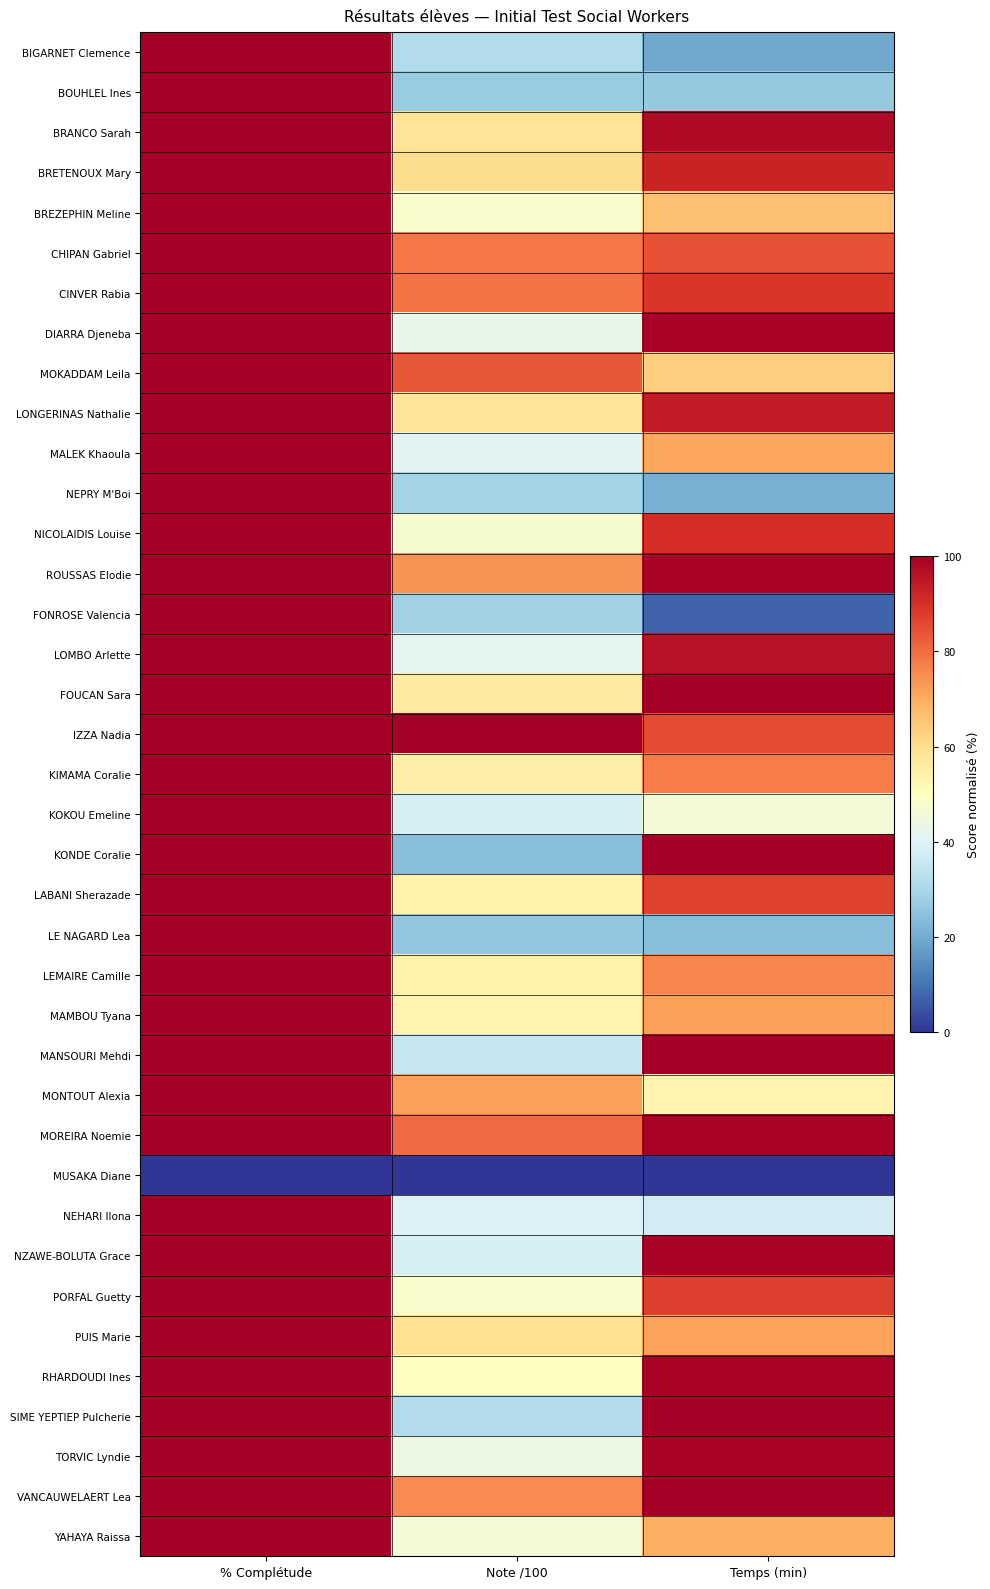

Reading left to right, what are all the values shown in this chart?

BIGARNET Clemence: % Complétude=100.0	Note /100=31.2	Temps (min)=19.3
BOUHLEL Ines: % Complétude=100.0	Note /100=27.1	Temps (min)=26.5
BRANCO Sarah: % Complétude=100.0	Note /100=58.3	Temps (min)=97.5
BRETENOUX Mary: % Complétude=100.0	Note /100=60.4	Temps (min)=92.3
BREZEPHIN Meline: % Complétude=100.0	Note /100=47.9	Temps (min)=66.4
CHIPAN Gabriel: % Complétude=100.0	Note /100=78.1	Temps (min)=84.2
CINVER Rabia: % Complétude=100.0	Note /100=79.2	Temps (min)=89.0
DIARRA Djeneba: % Complétude=100.0	Note /100=42.7	Temps (min)=99.2
MOKADDAM Leila: % Complétude=100.0	Note /100=83.3	Temps (min)=63.3
LONGERINAS Nathalie: % Complétude=100.0	Note /100=58.3	Temps (min)=94.1
MALEK Khaoula: % Complétude=100.0	Note /100=40.6	Temps (min)=70.8
NEPRY M'Boi: % Complétude=100.0	Note /100=29.2	Temps (min)=21.0
NICOLAIDIS Louise: % Complétude=100.0	Note /100=46.9	Temps (min)=90.5
ROUSSAS Elodie: % Complétude=100.0	Note /100=74.0	Temps (min)=99.2
FONROSE Valencia: % Complétude=100.0	Note /100=28.1	Temps (min)=7.6
LOMBO Arlette: % Complétude=100.0	Note /100=41.7	Temps (min)=95.9
FOUCAN Sara: % Complétude=100.0	Note /100=56.2	Temps (min)=99.5
IZZA Nadia: % Complétude=100.0	Note /100=100.0	Temps (min)=85.4
KIMAMA Coralie: % Complétude=100.0	Note /100=55.2	Temps (min)=77.6
KOKOU Emeline: % Complétude=100.0	Note /100=38.5	Temps (min)=45.9
KONDE Coralie: % Complétude=100.0	Note /100=24.0	Temps (min)=99.2
LABANI Sherazade: % Complétude=100.0	Note /100=54.2	Temps (min)=87.0
LE NAGARD Lea: % Complétude=100.0	Note /100=26.0	Temps (min)=24.0
LEMAIRE Camille: % Complétude=100.0	Note /100=54.2	Temps (min)=75.9
MAMBOU Tyana: % Complétude=100.0	Note /100=53.1	Temps (min)=72.1
MANSOURI Mehdi: % Complétude=100.0	Note /100=35.4	Temps (min)=99.2
MONTOUT Alexia: % Complétude=100.0	Note /100=71.9	Temps (min)=53.3
MOREIRA Noemie: % Complétude=100.0	Note /100=80.2	Temps (min)=99.1
MUSAKA Diane: % Complétude=0.0	Note /100=0.0	Temps (min)=0.0
NEHARI Ilona: % Complétude=100.0	Note /100=39.6	Temps (min)=37.6
NZAWE-BOLUTA Grace: % Complétude=100.0	Note /100=38.5	Temps (min)=99.0
PORFAL Guetty: % Complétude=100.0	Note /100=47.9	Temps (min)=87.2
PUIS Marie: % Complétude=100.0	Note /100=59.4	Temps (min)=71.8
RHARDOUDI Ines: % Complétude=100.0	Note /100=50.0	Temps (min)=99.0
SIME YEPTIEP Pulcherie: % Complétude=100.0	Note /100=31.2	Temps (min)=99.8
TORVIC Lyndie: % Complétude=100.0	Note /100=43.8	Temps (min)=99.2
VANCAUWELAERT Lea: % Complétude=100.0	Note /100=75.0	Temps (min)=100.0
YAHAYA Raissa: % Complétude=100.0	Note /100=45.8	Temps (min)=69.4